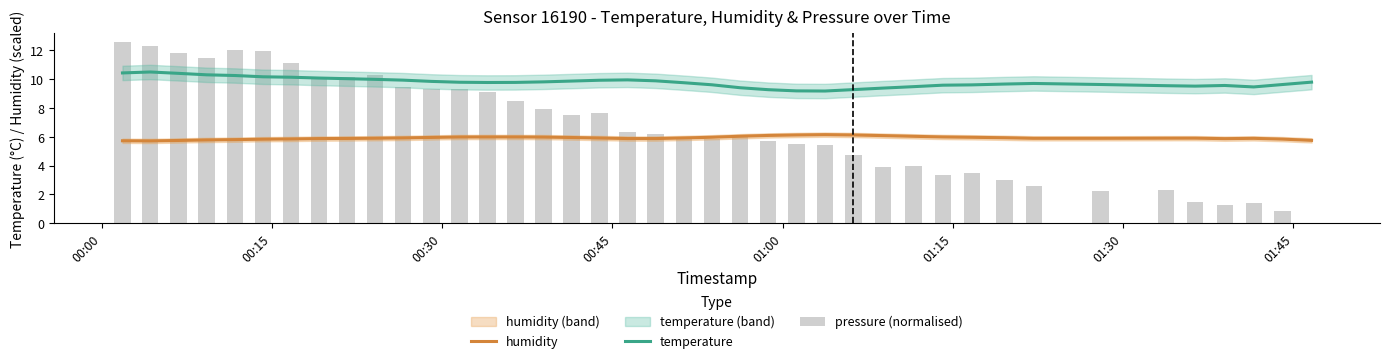

What is the greatest value displayed?

12.6